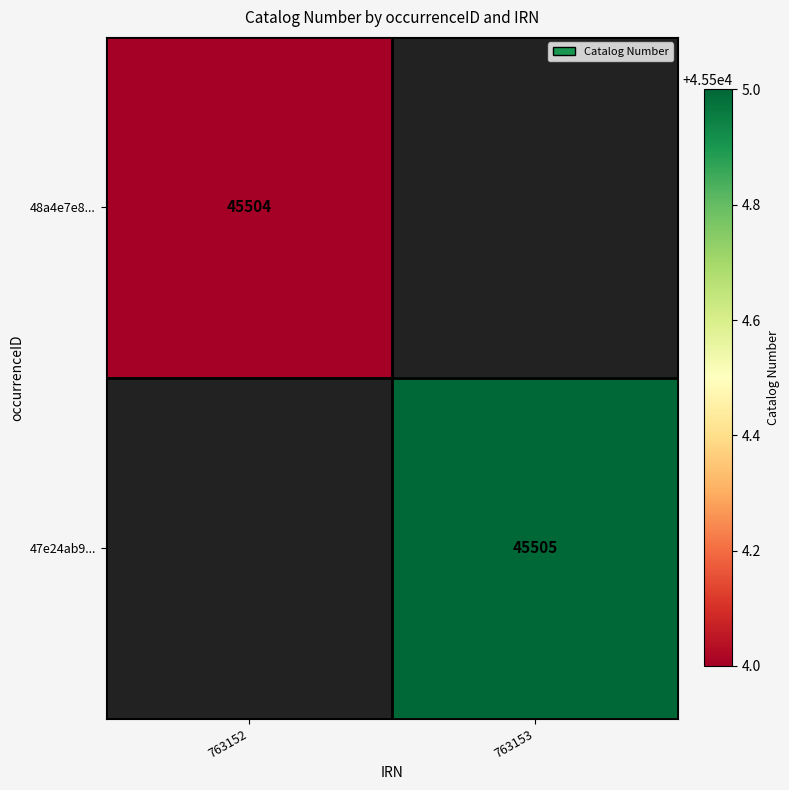

The value of 48a4e7e8... at 763152 is 45504. True or false?

True